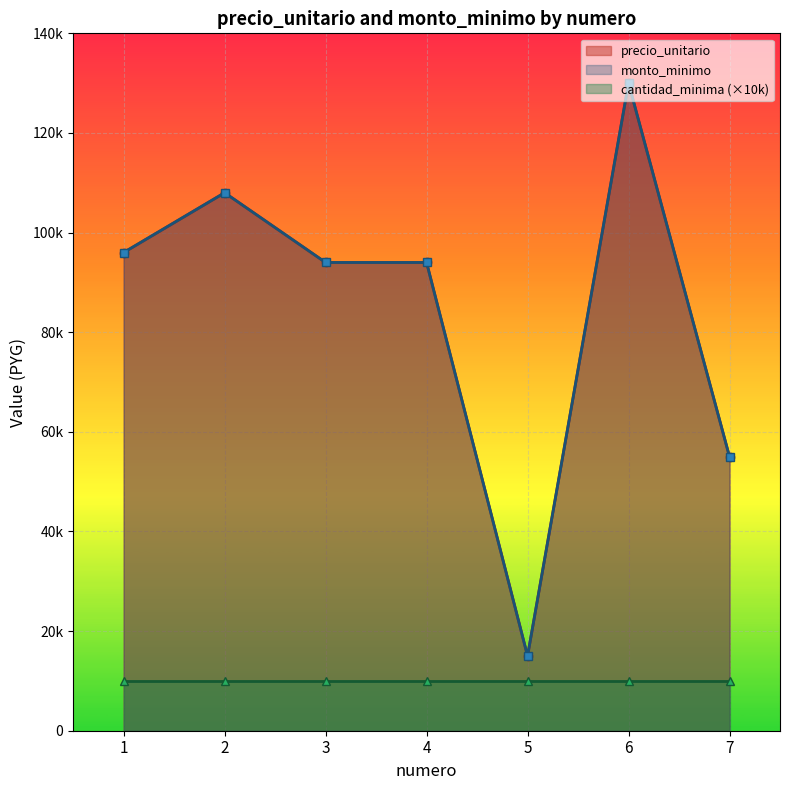

At which label is precio_unitario closest to 72500?

7